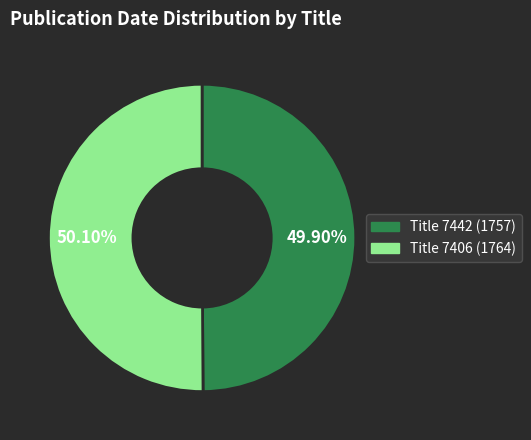

Approximately how many times larger is the value at Title 7442 (1757) compared to Title 7406 (1764)?

1.0